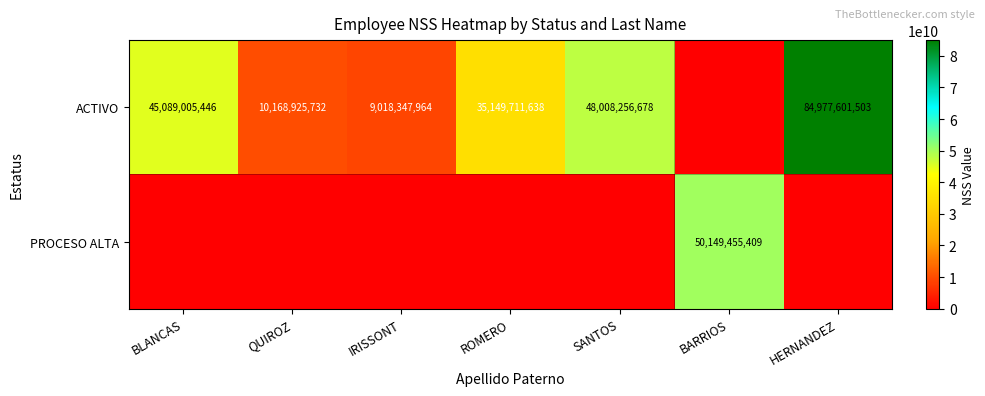

What is the difference between the ACTIVO values at BLANCAS and SANTOS?

2919251232